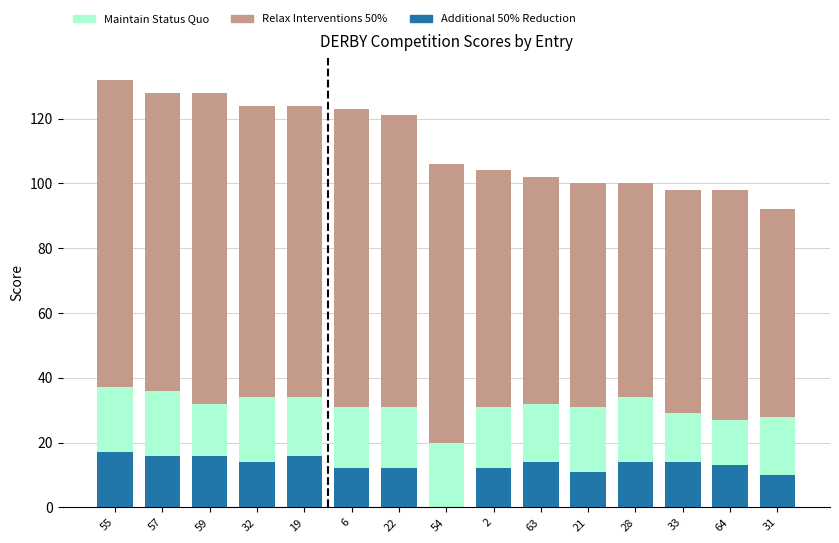

Is it true that Additional 50% Reduction equals 17 at 55?

True